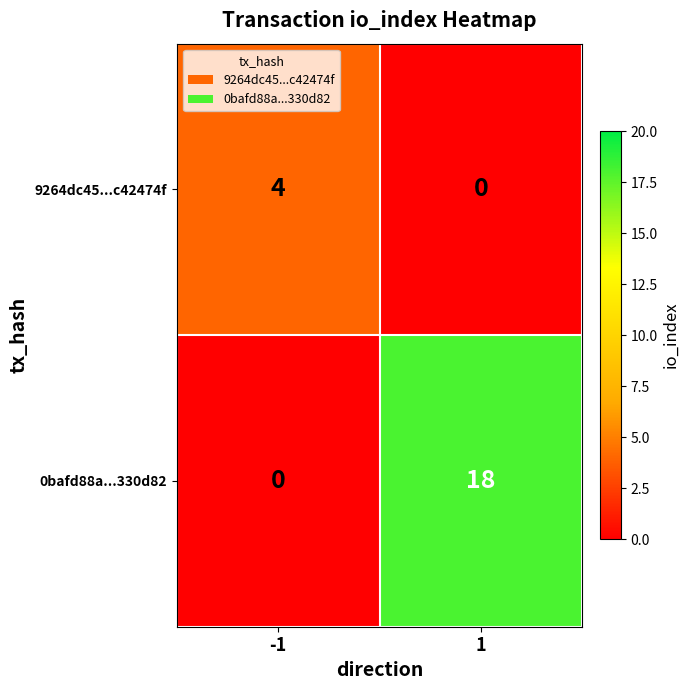

Rank the series at -1 from highest to lowest value.

9264dc45...c42474f, 0bafd88a...330d82